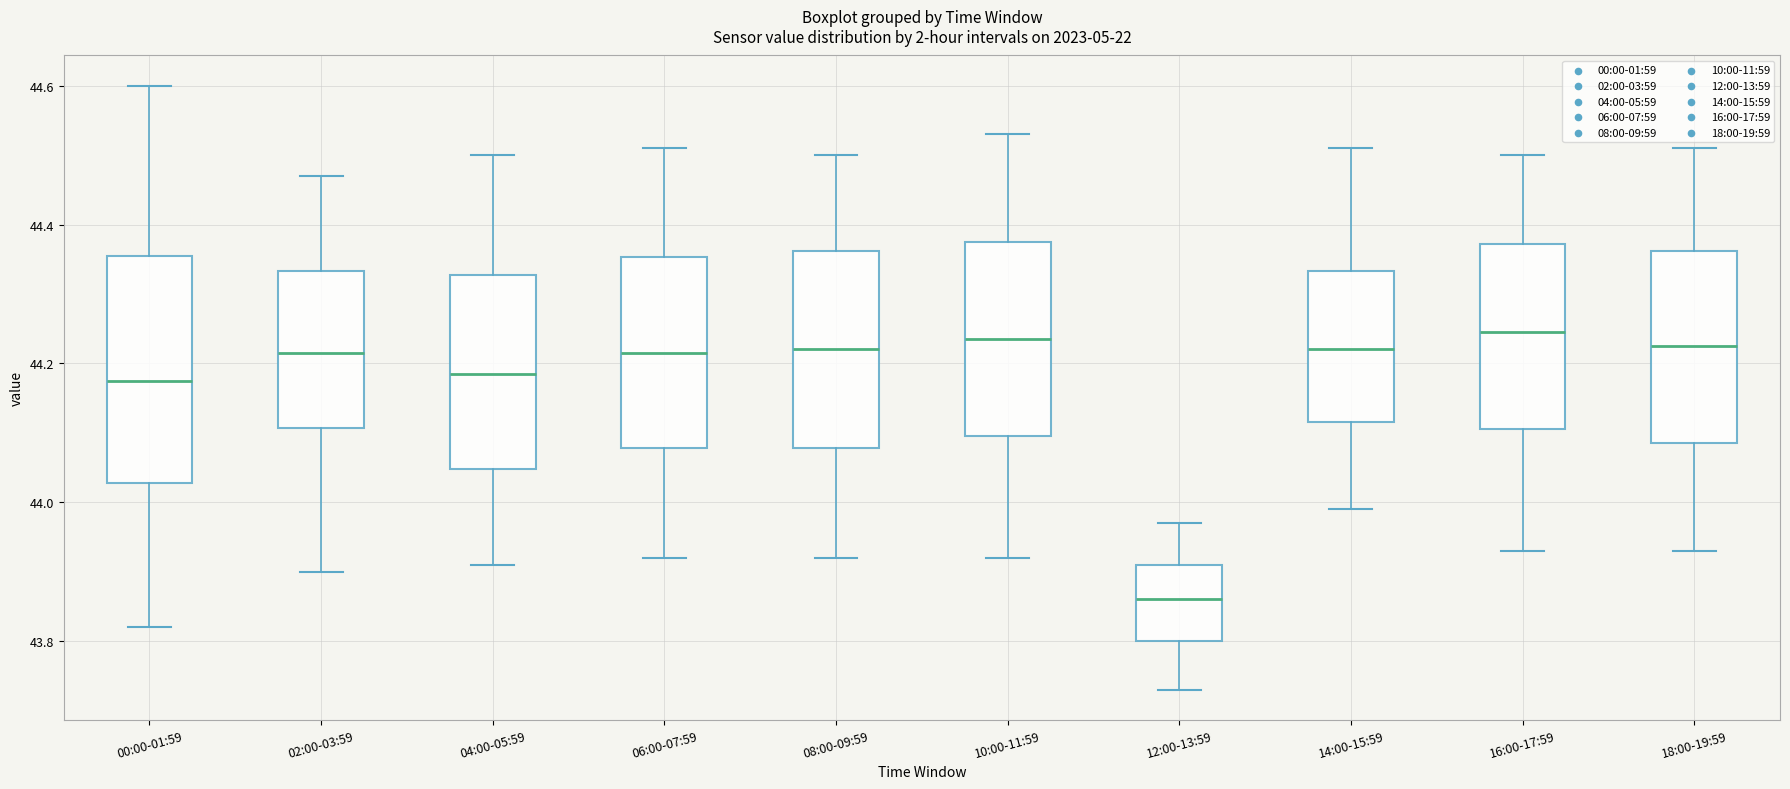

Which box's median line is the lowest?

12:00-13:59